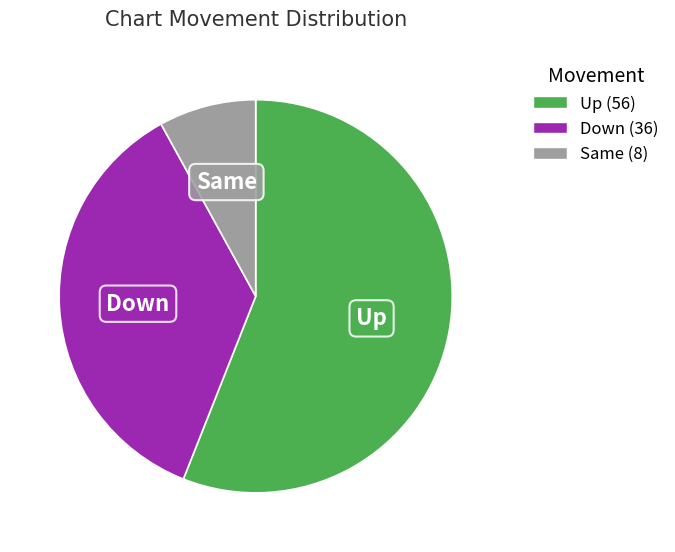

Is there any slice that represents more than half of the pie?

Yes